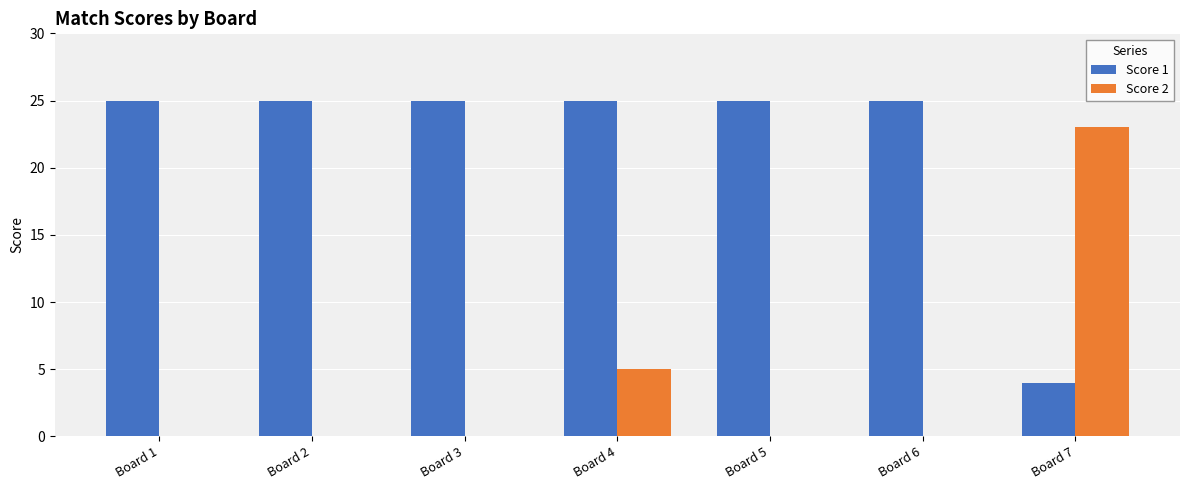

Which series changed the most between Board 1 and Board 4?

Score 2